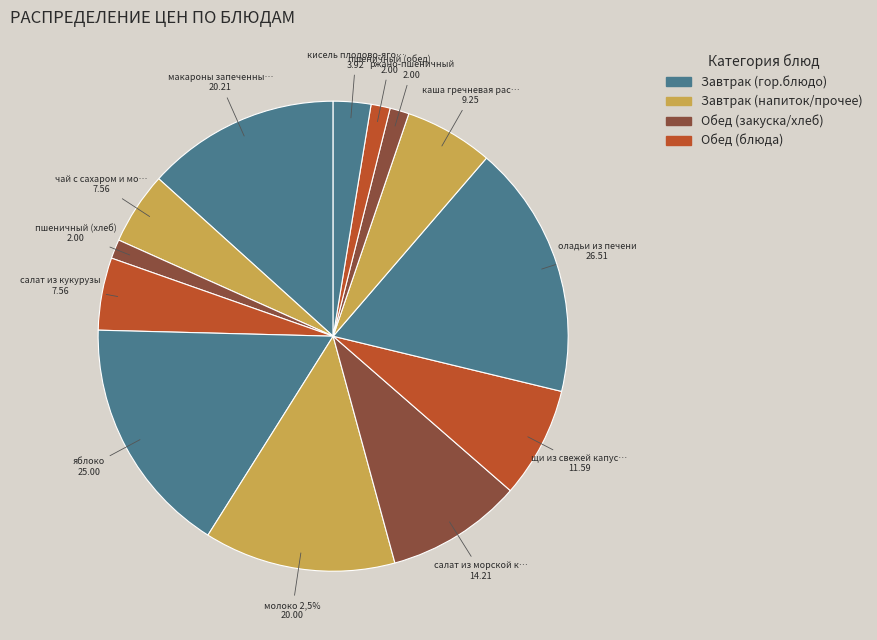

What percentage is the салат из морской капусты slice, to the nearest percent?

9%